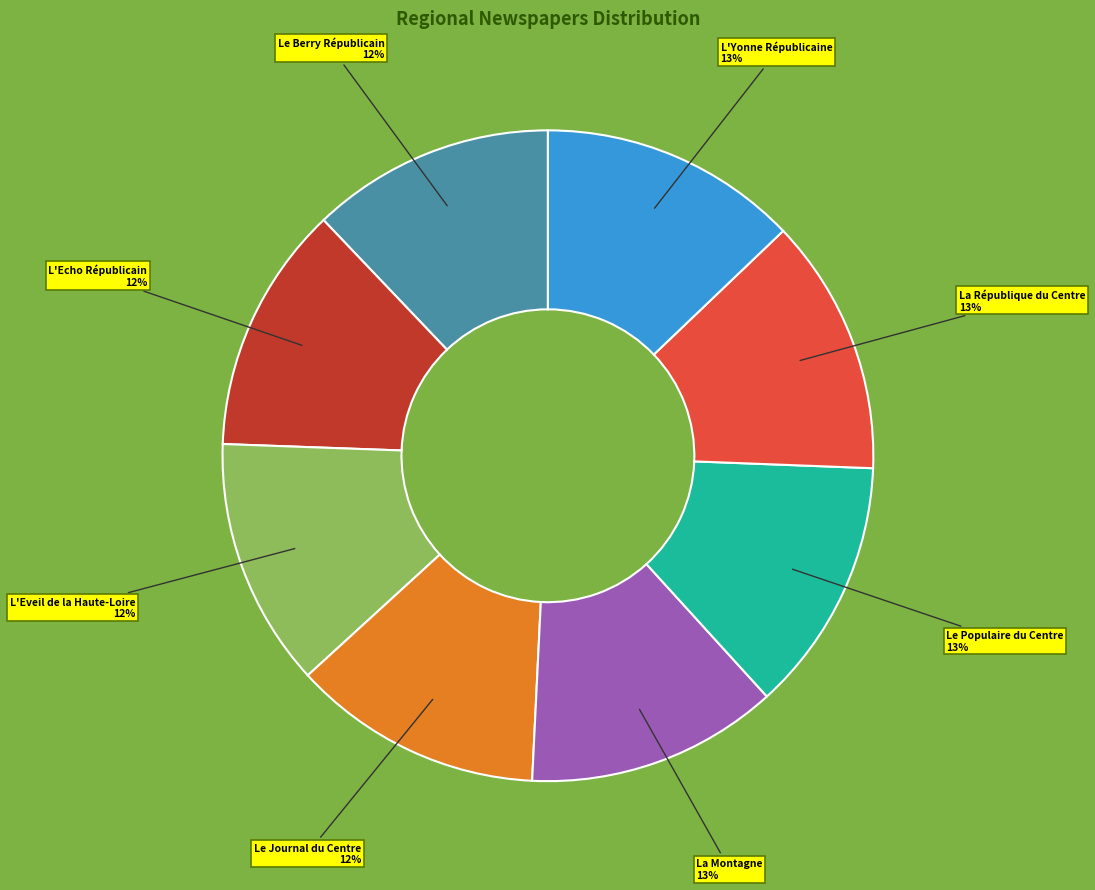

To the nearest percent, what is the difference between the largest and smallest slice percentages?

1%